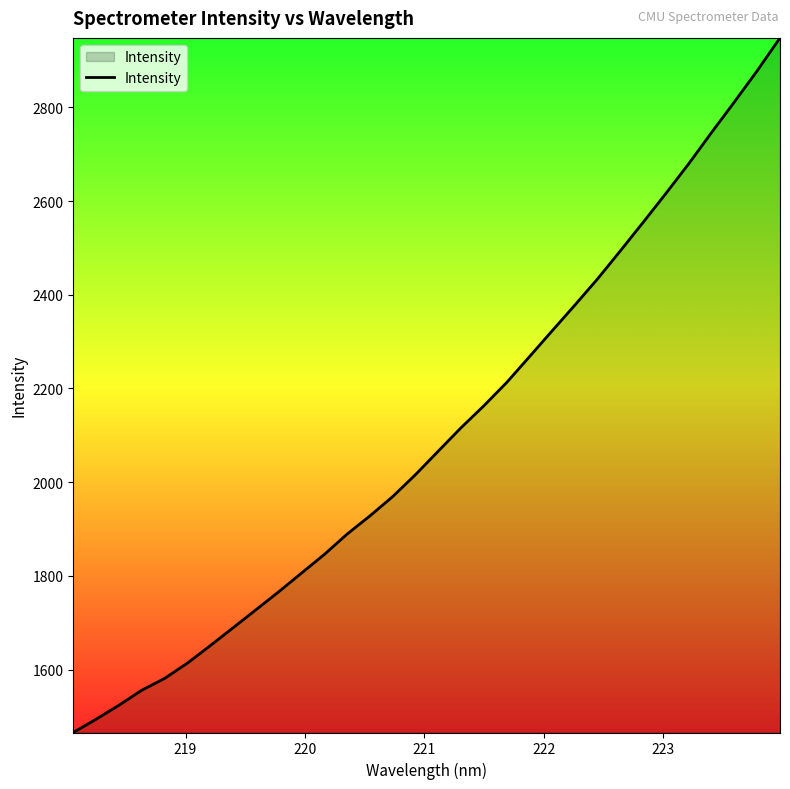

What is the greatest value displayed?

2948.1